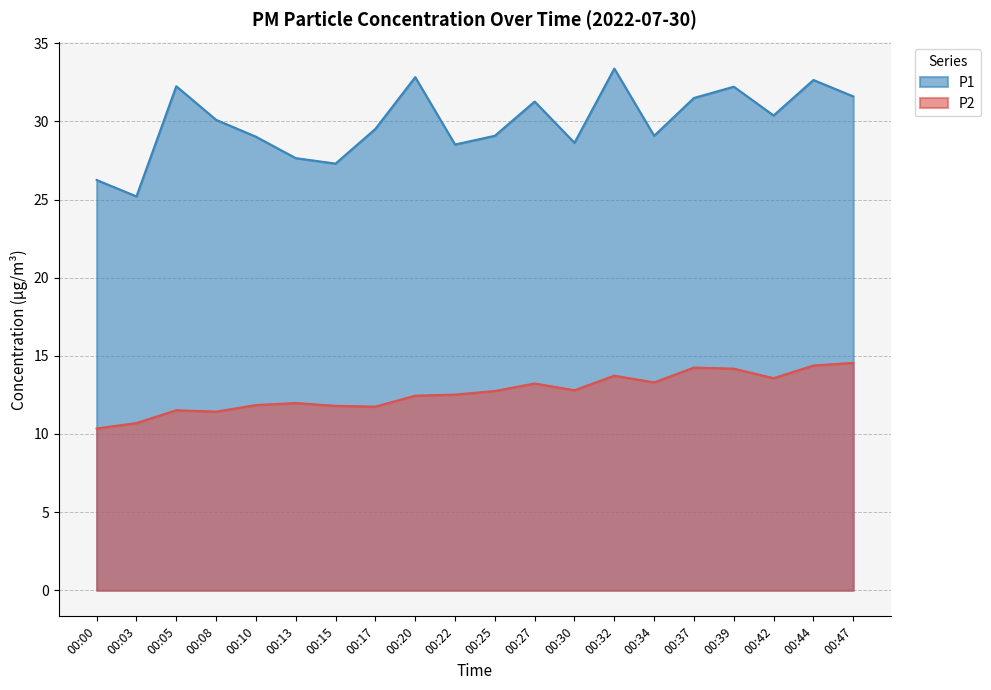

Where does the P2 series first go above 12?

00:20